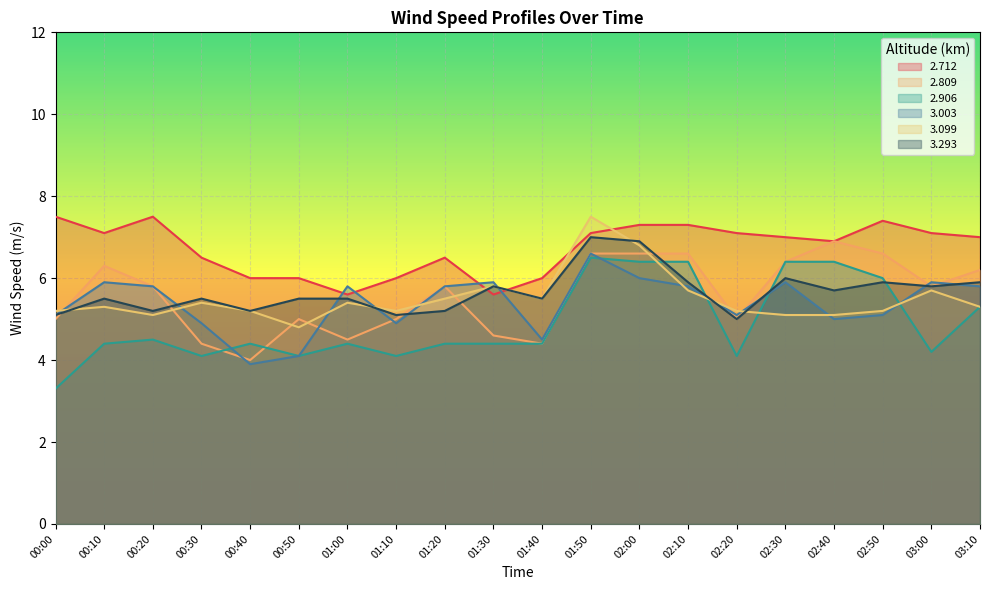

What is the sum of the 3.003 values at 02:00 and 01:50?

12.6